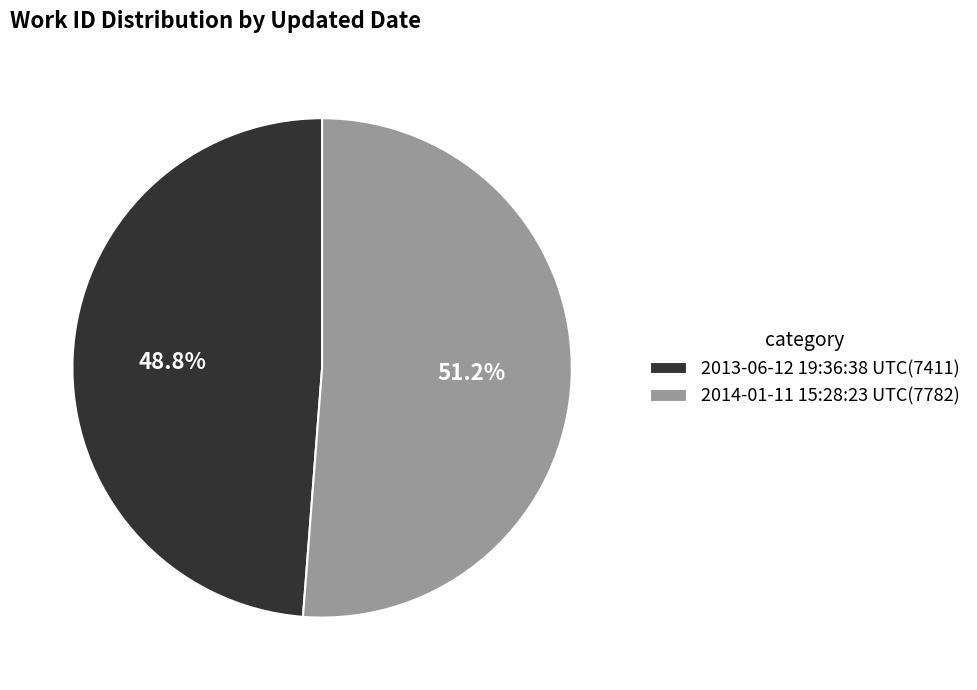

Rank the categories by value from lowest to highest.

2013-06-12 19:36:38 UTC, 2014-01-11 15:28:23 UTC